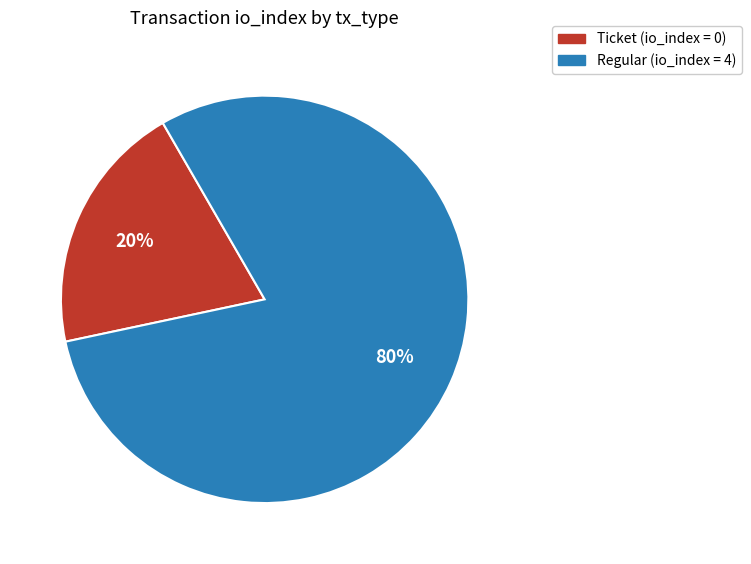

Is there a majority slice in this chart?

Yes